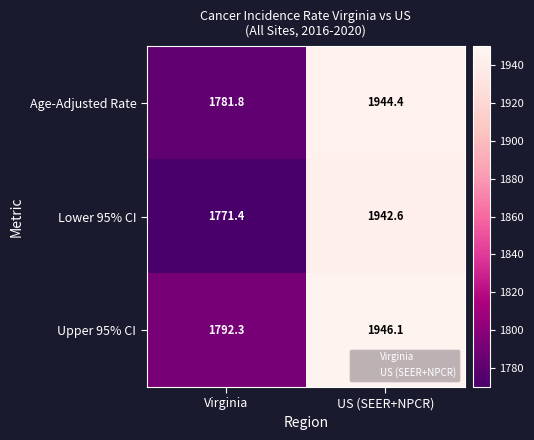

What is the difference between the Upper 95% CI values at Virginia and US (SEER+NPCR)?

153.8